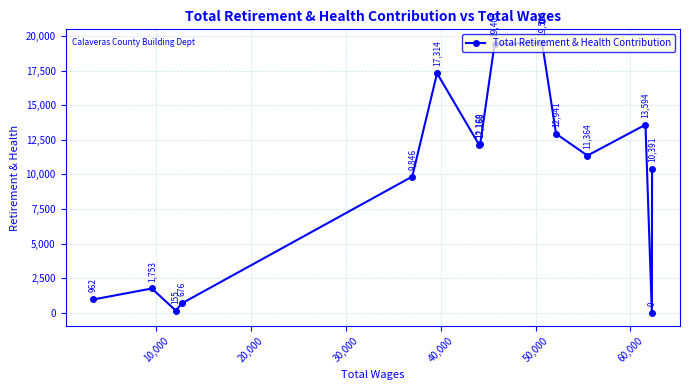

What is the greatest value displayed?

19516